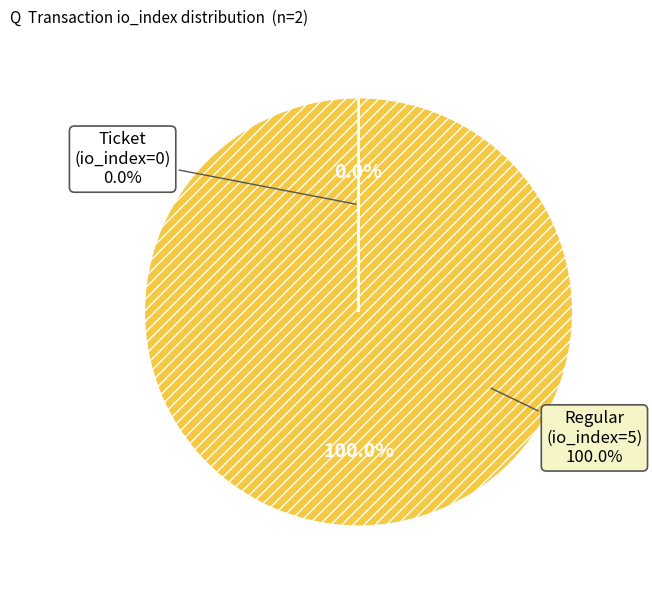

How many slices are in this pie chart?

2